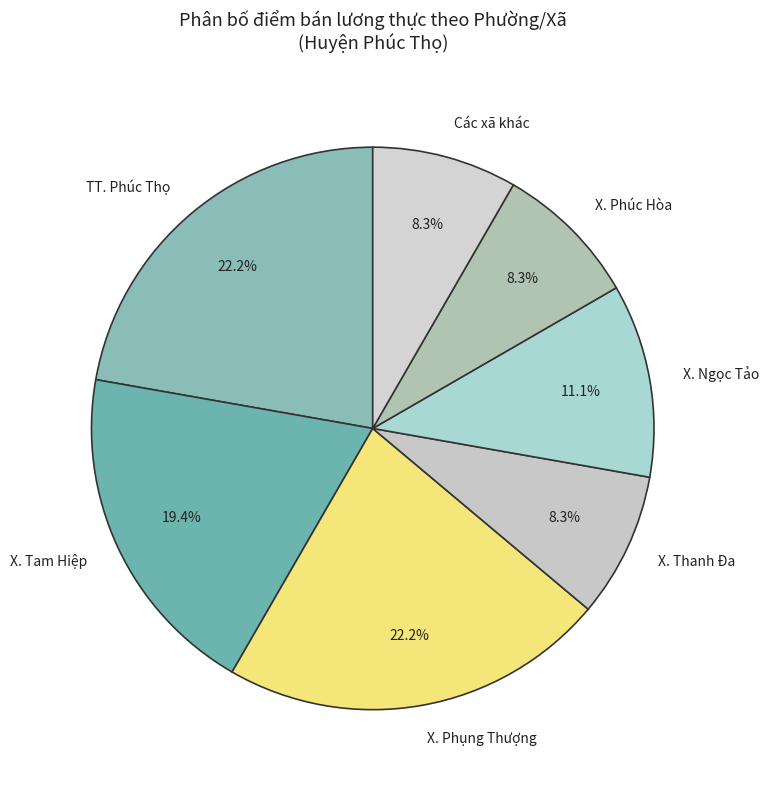

Approximately how many times larger is the value at Các xã khác compared to X. Tam Hiệp?

0.4